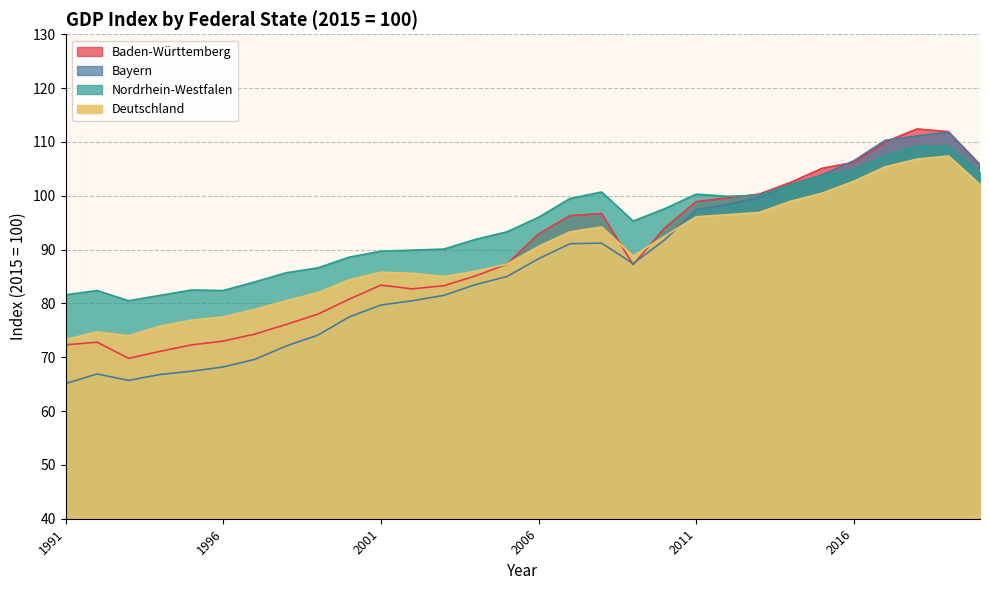

What is the difference between the maximum and minimum values in the Bayern series?

46.7